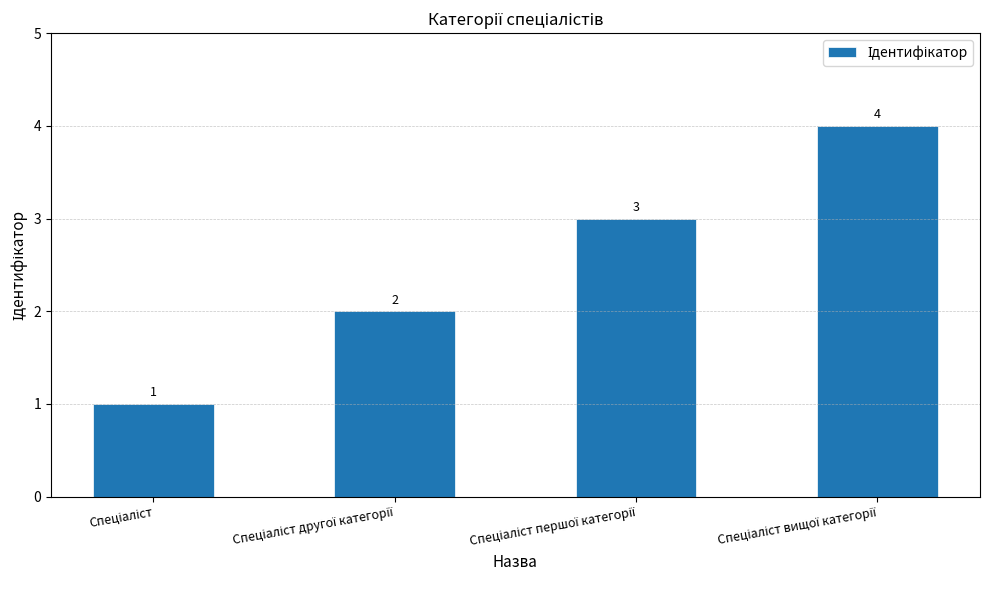

How many series are shown in this chart?

1